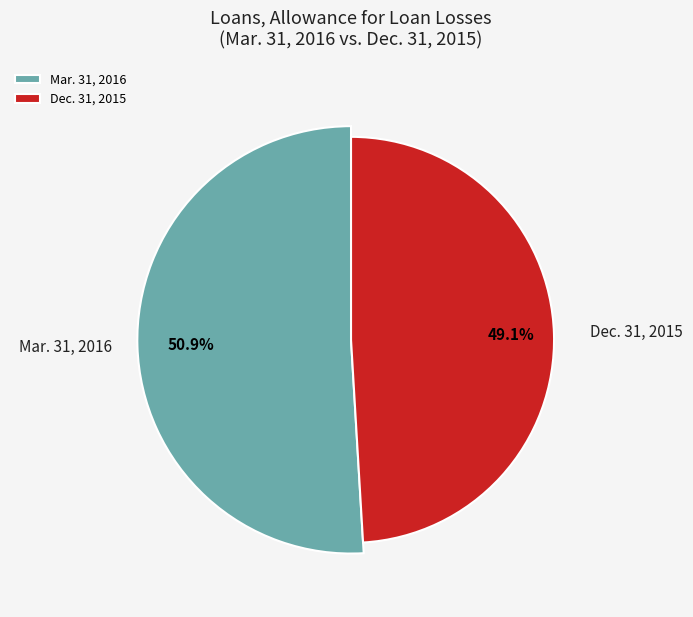

To the nearest percent, what is the difference between the largest and smallest slice percentages?

2%